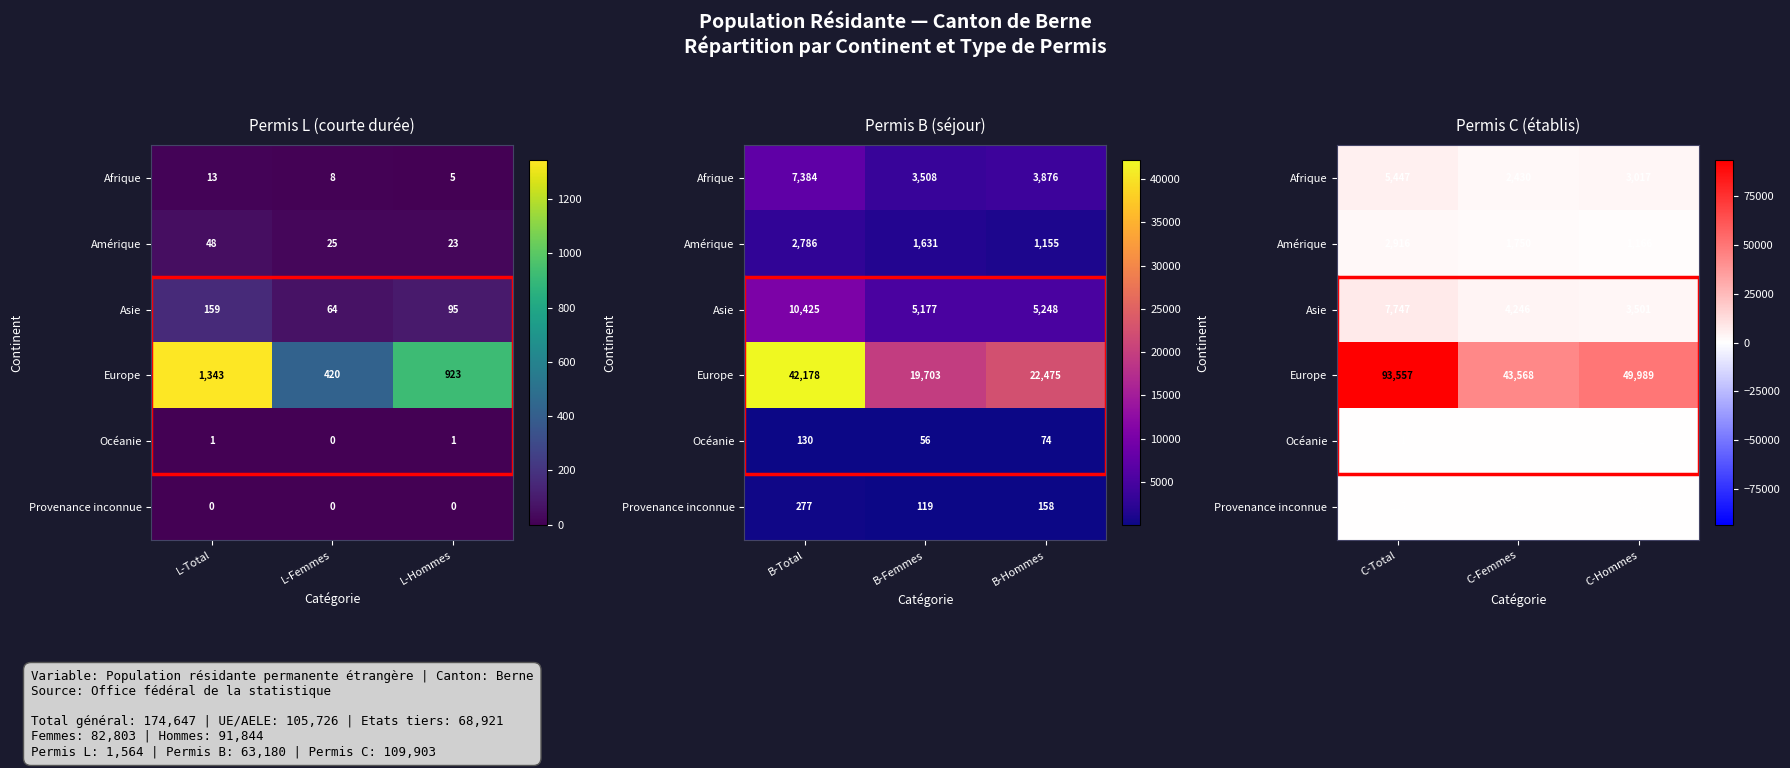

At which category does the chart reach its minimum across all series?

C-Femmes